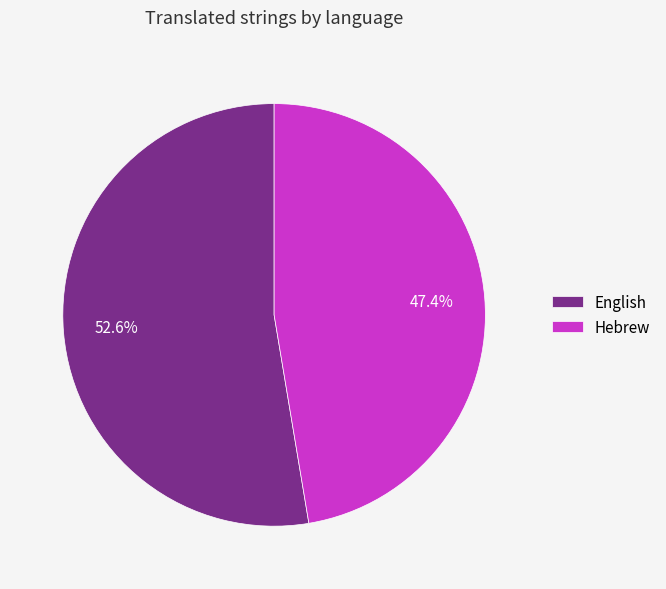

Rank the categories by value from lowest to highest.

Hebrew, English